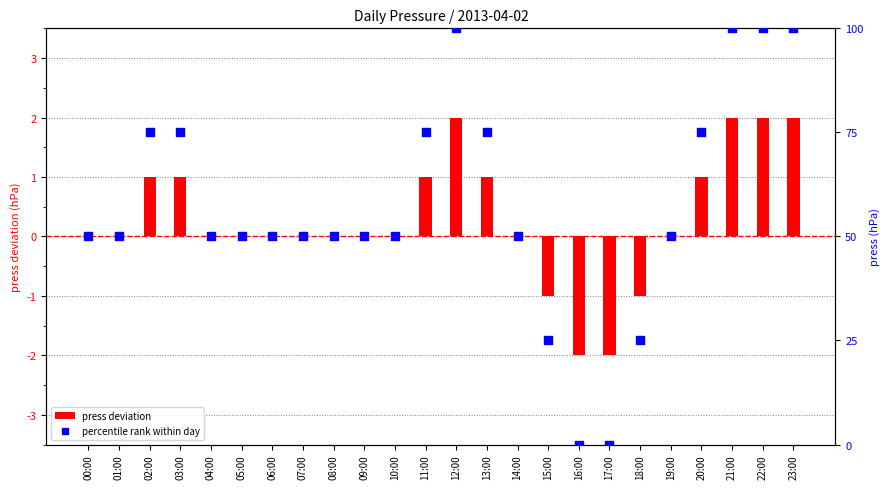

Which series has the widest spread of Y values?

percentile rank within day